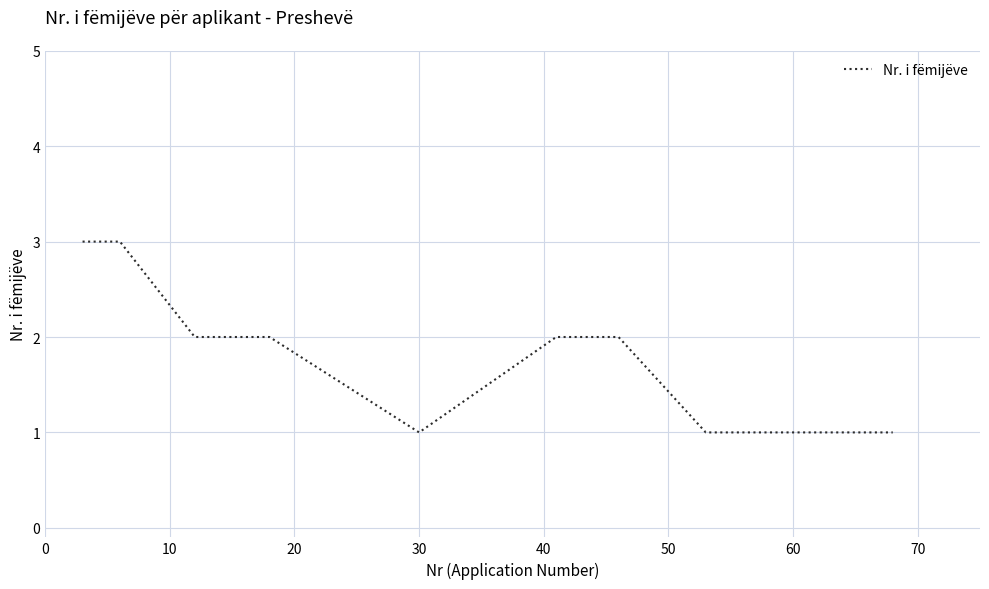

How many series are shown in this chart?

1